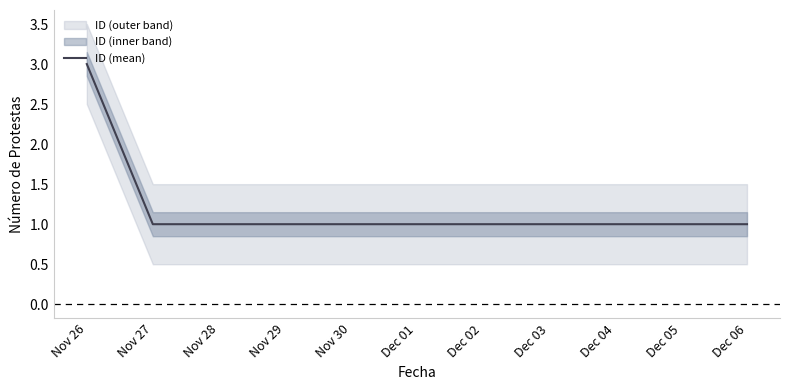

How many lines are shown in the chart?

1